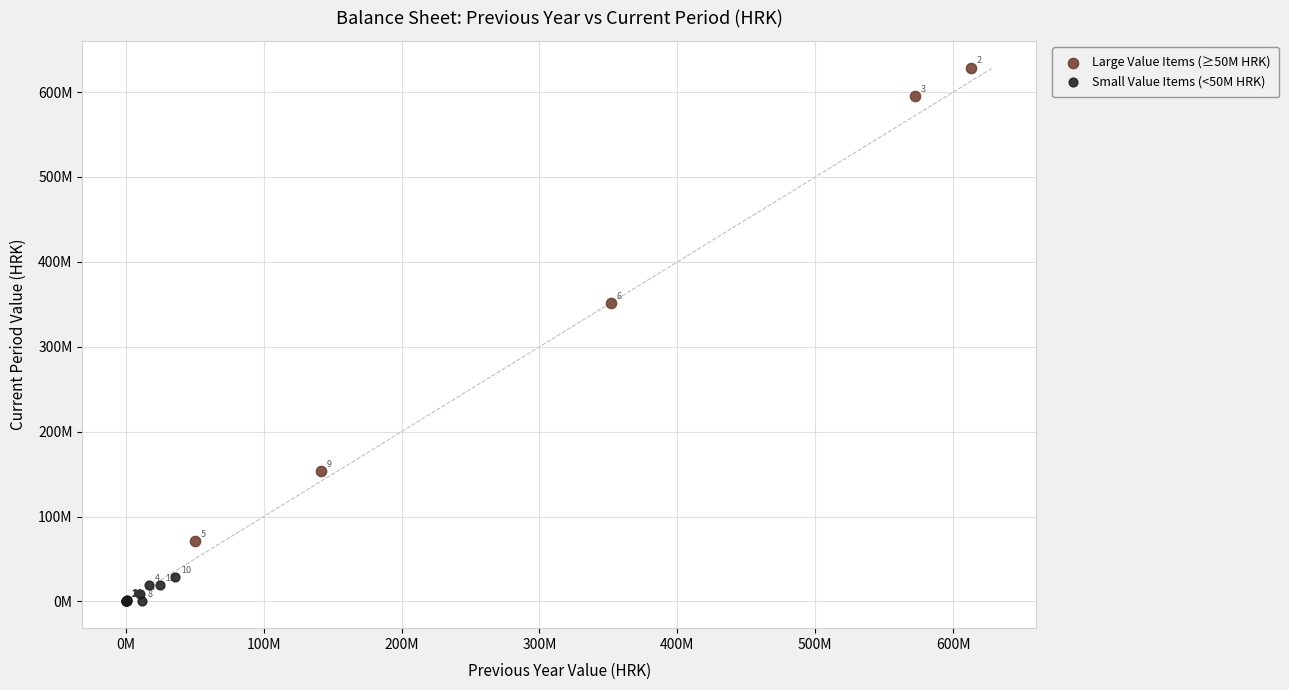

Which series reaches the minimum Y coordinate?

Small Value Items (<50M HRK)